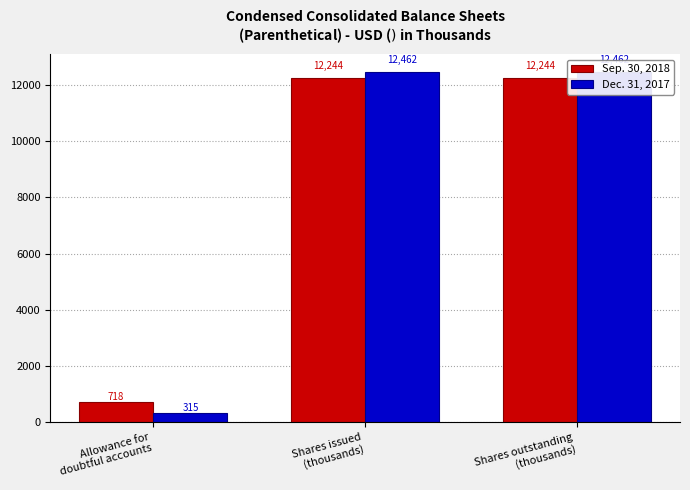

The Sep. 30, 2018 series shows 12244 at Shares issued
(thousands). True or false?

True